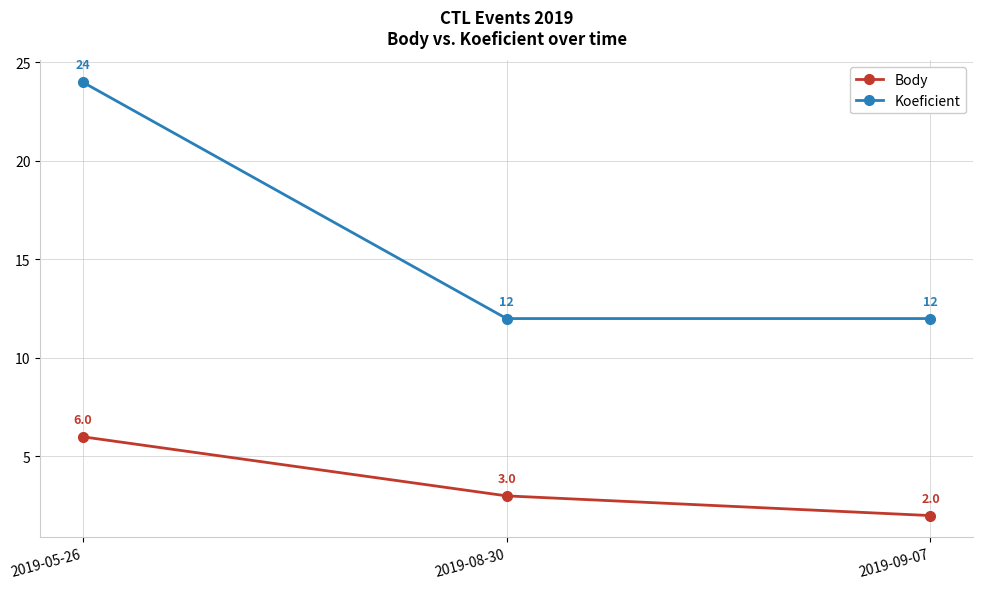

At which label is Body closest to 4?

2019-08-30